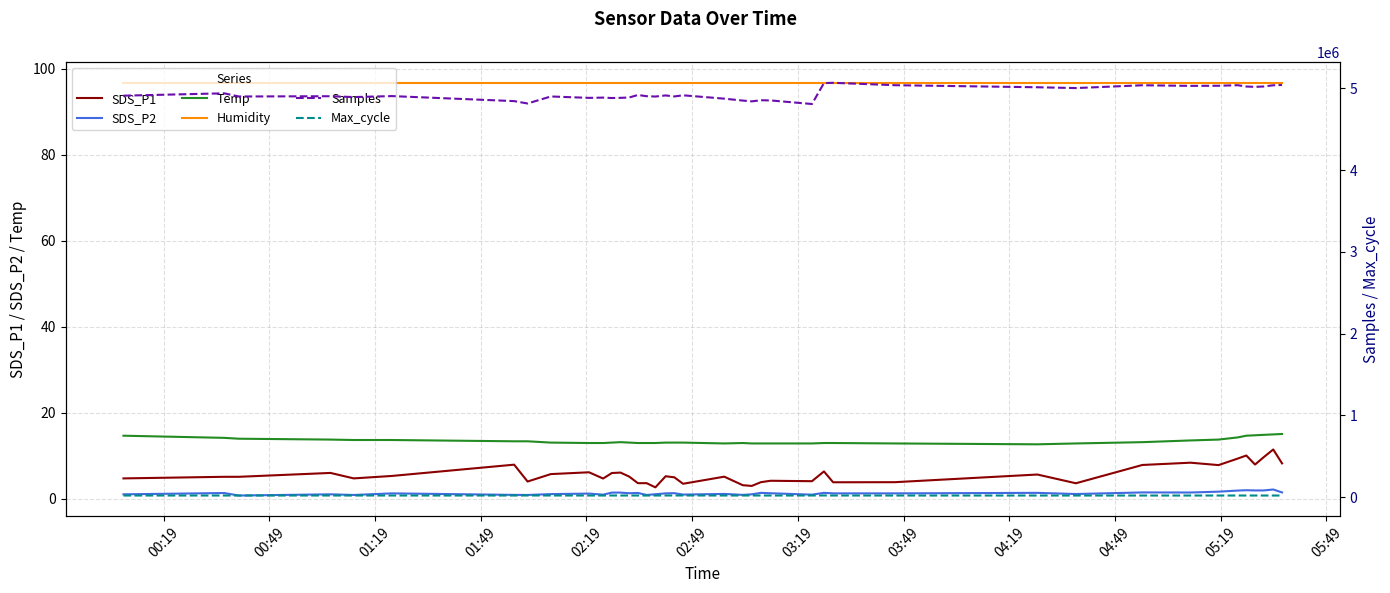

What is the average value of the Humidity series?

96.7